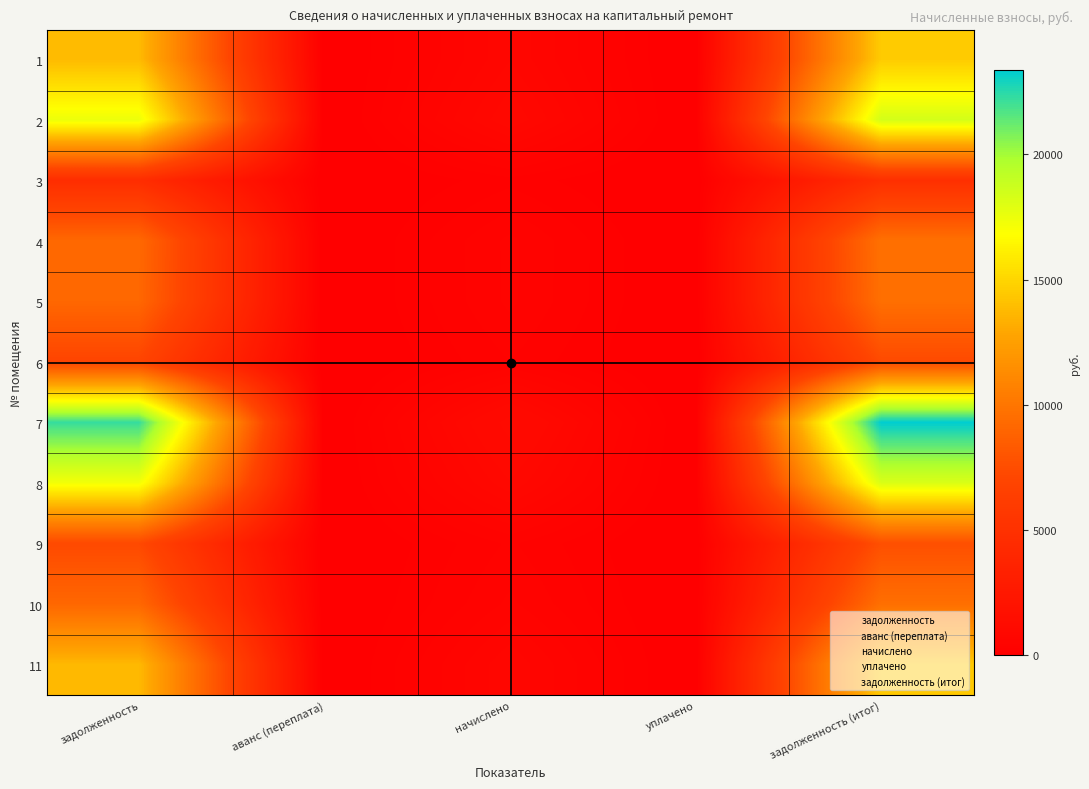

Reading left to right, transcribe all the data shown in this chart.

1: задолженность=13805.8	аванс (переплата)=0.0	начислено=722.9	уплачено=0.0	задолженность (итог)=14528.7
2: задолженность=17476.4	аванс (переплата)=0.0	начислено=915.1	уплачено=0.0	задолженность (итог)=18391.6
3: задолженность=4645.2	аванс (переплата)=0.0	начислено=243.2	уплачено=0.0	задолженность (итог)=4888.4
4: задолженность=9193.0	аванс (переплата)=0.0	начислено=481.4	уплачено=0.0	задолженность (итог)=9674.3
5: задолженность=9128.0	аванс (переплата)=0.0	начислено=478.0	уплачено=0.0	задолженность (итог)=9606.0
6: задолженность=6951.6	аванс (переплата)=0.0	начислено=364.0	уплачено=0.0	задолженность (итог)=7315.6
7: задолженность=22202.8	аванс (переплата)=0.0	начислено=1162.6	уплачено=0.0	задолженность (итог)=23365.4
8: задолженность=17249.0	аванс (переплата)=0.0	начислено=903.2	уплачено=0.0	задолженность (итог)=18152.3
9: задолженность=7276.4	аванс (переплата)=0.0	начислено=381.0	уплачено=0.0	задолженность (итог)=7657.5
10: задолженность=9128.0	аванс (переплата)=0.0	начислено=478.0	уплачено=0.0	задолженность (итог)=9606.0
11: задолженность=13740.7	аванс (переплата)=0.0	начислено=719.5	уплачено=0.0	задолженность (итог)=14460.2